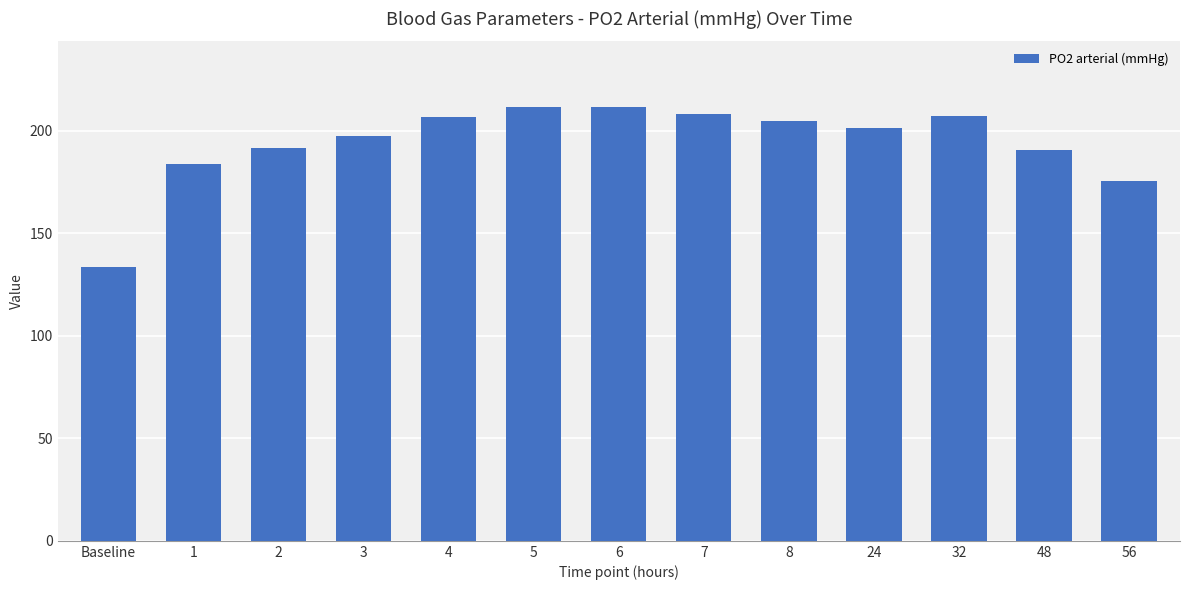

How many data points does each series have?

13